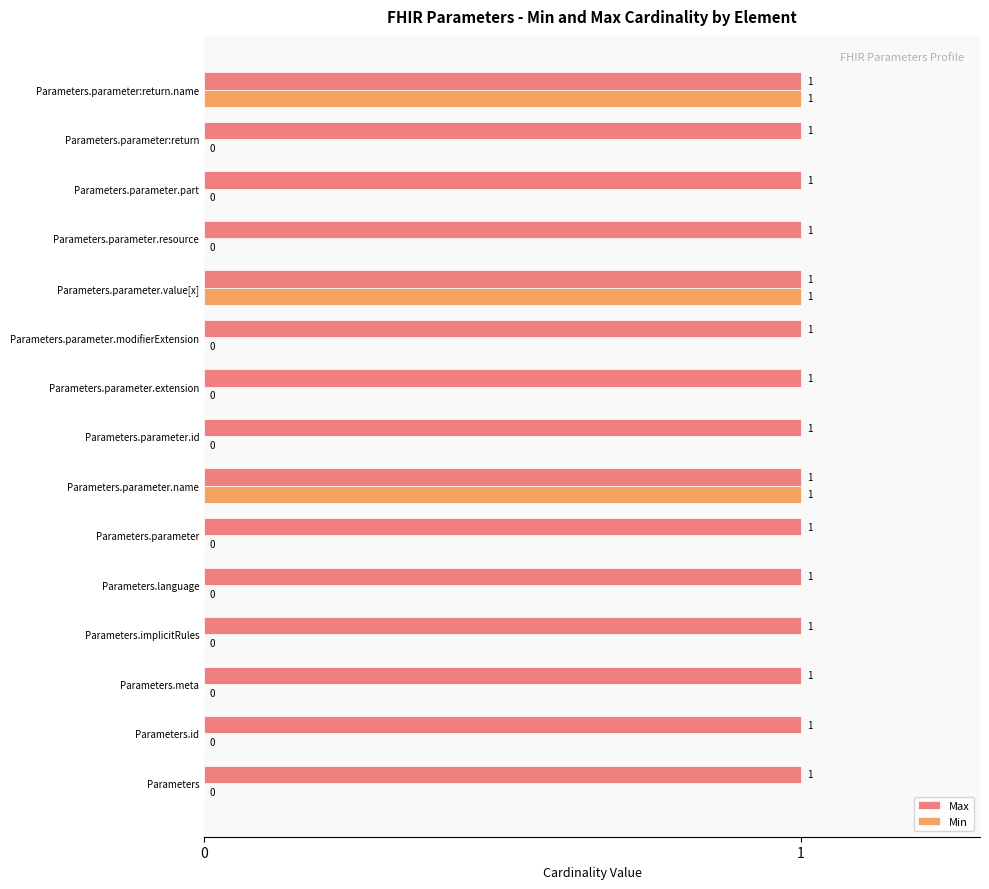

What is the sum of all Min values?

3